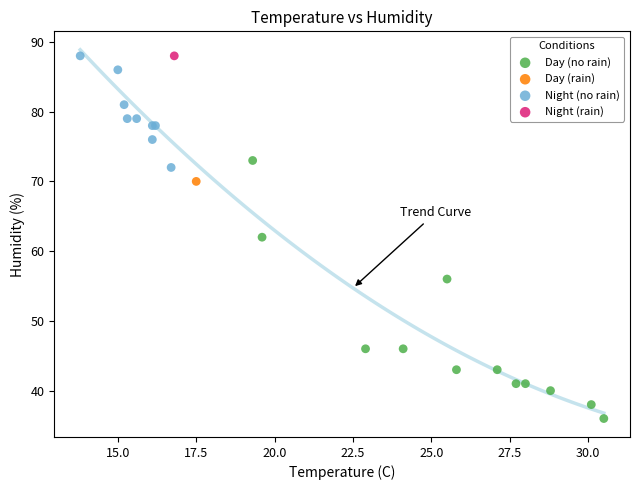

What are all the series names shown in the legend?

Day (no rain), Day (rain), Night (no rain), Night (rain)